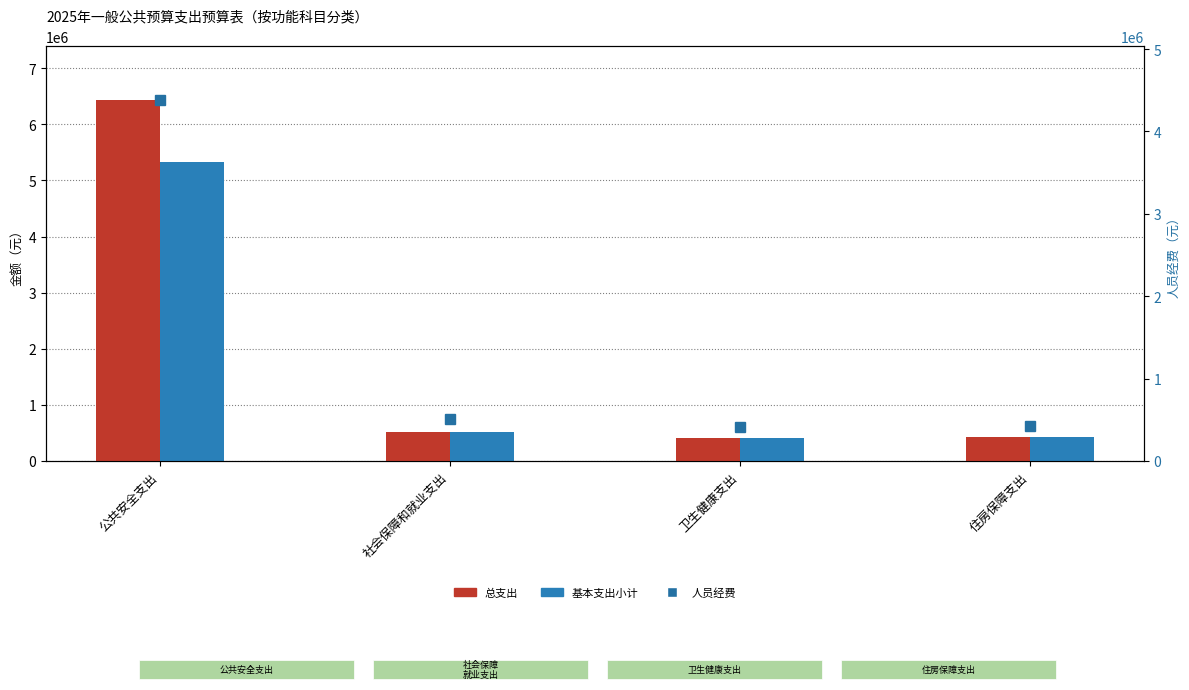

Reading left to right, list all the values displayed in this chart.

总支出: 公共安全支出=6428561.1	社会保障和就业支出=507654.0	卫生健康支出=408949.6	住房保障支出=421727.5
基本支出小计: 公共安全支出=5328561.1	社会保障和就业支出=507654.0	卫生健康支出=408949.6	住房保障支出=421727.5
人员经费: 公共安全支出=4377530.2	社会保障和就业支出=507654.0	卫生健康支出=408949.6	住房保障支出=421727.5